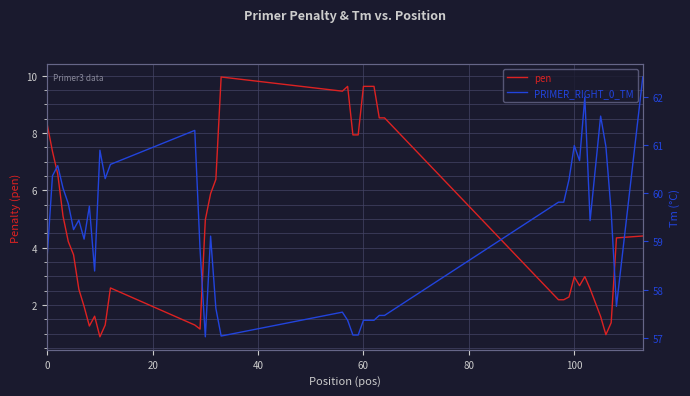

Which category has the lowest value in the pen series?

10